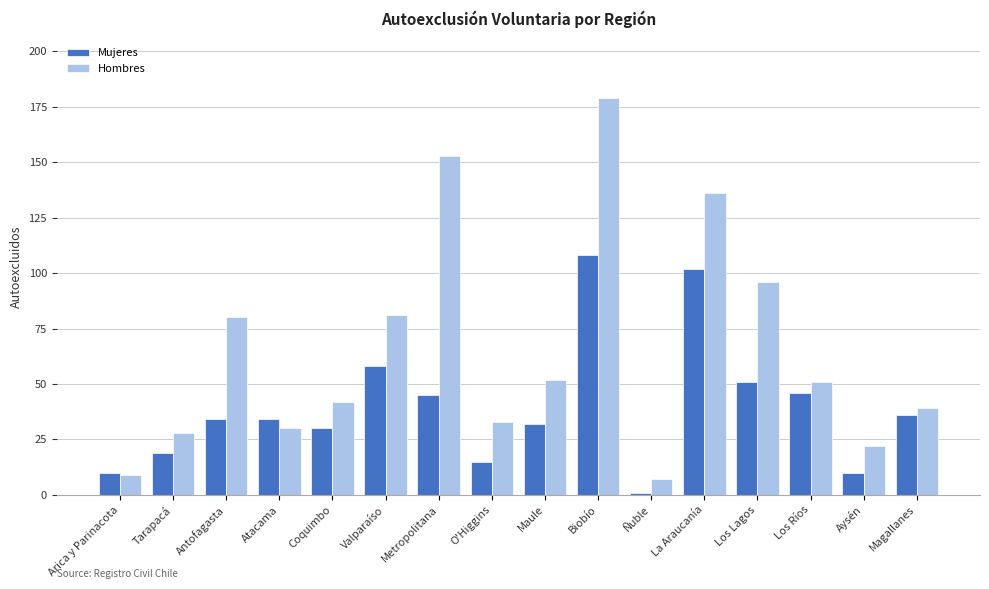

Are the bars horizontal?

No